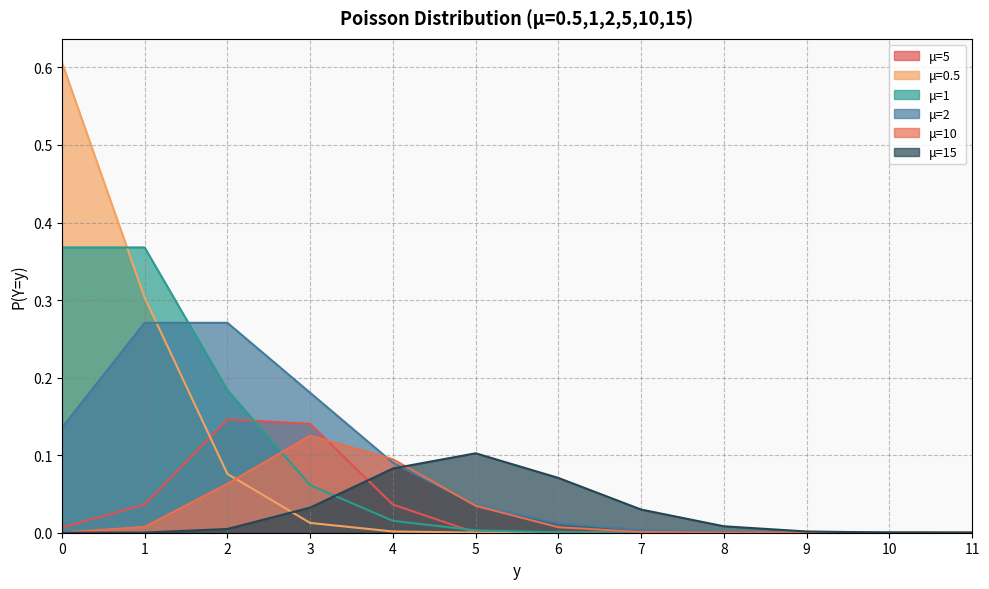

How many categories are shown in the chart?

12